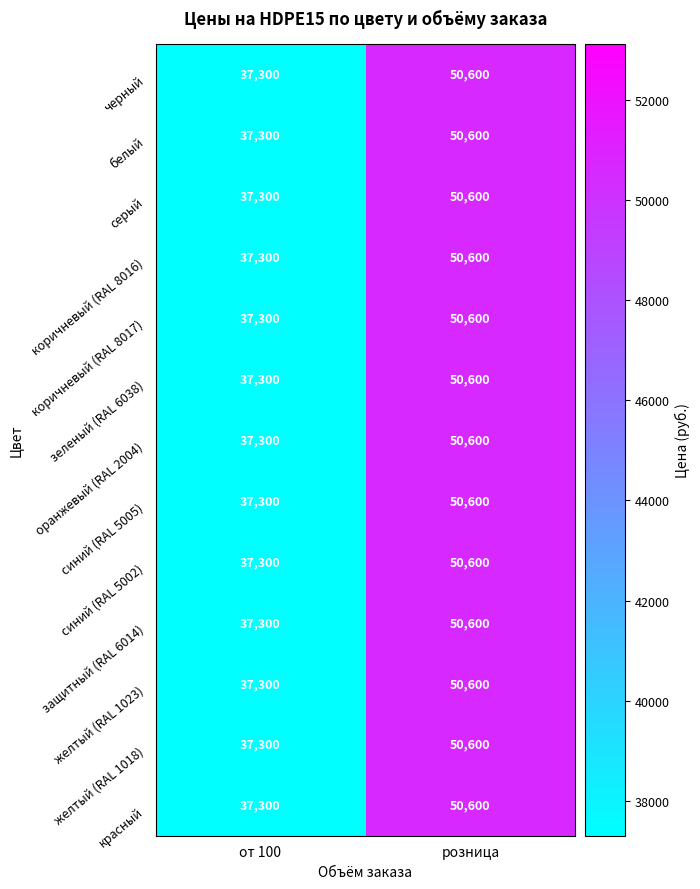

What is the sum of the коричневый (RAL 8016) values at розница and от 100?

87900